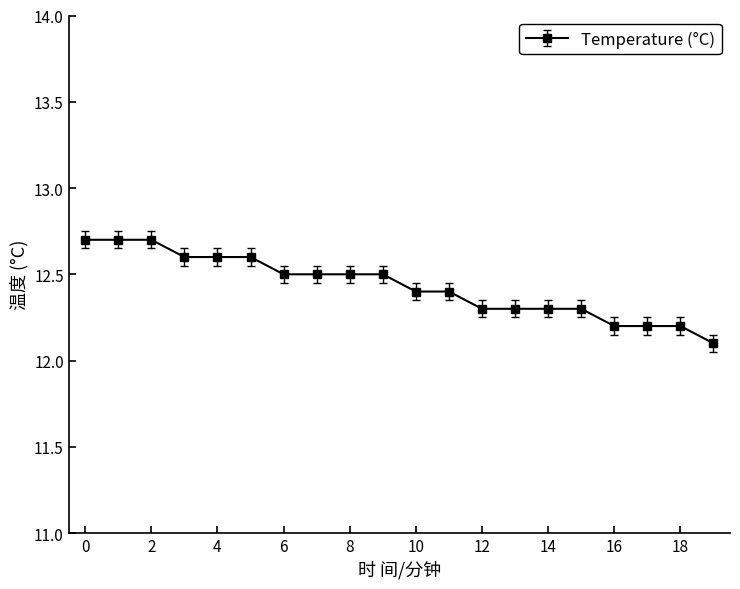

What is the average value?

12.4